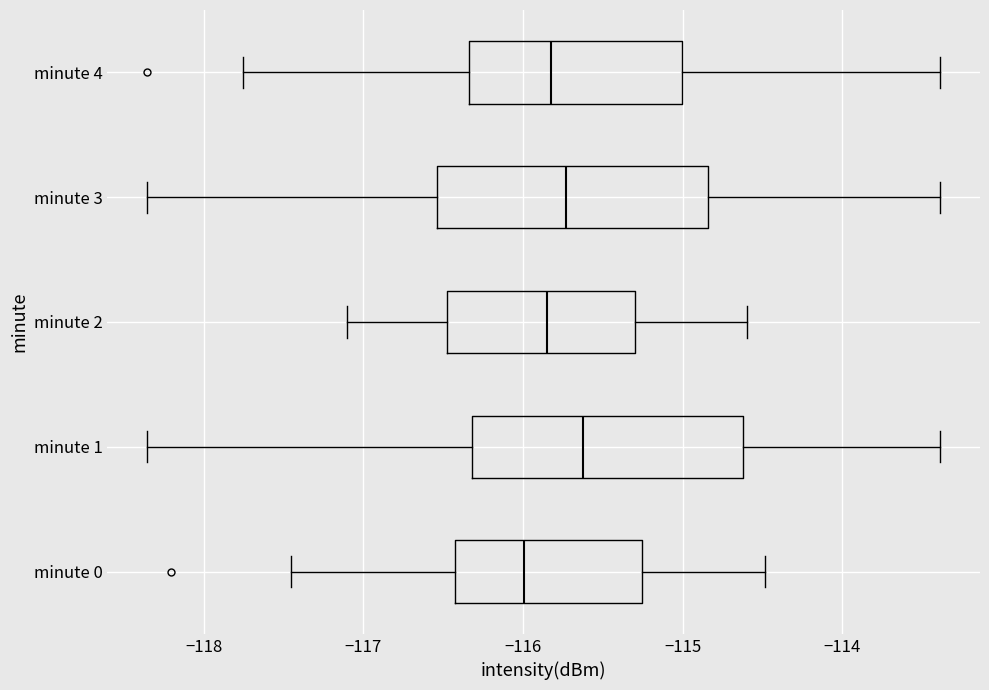

Which box's median line is the furthest to the left?

minute 0